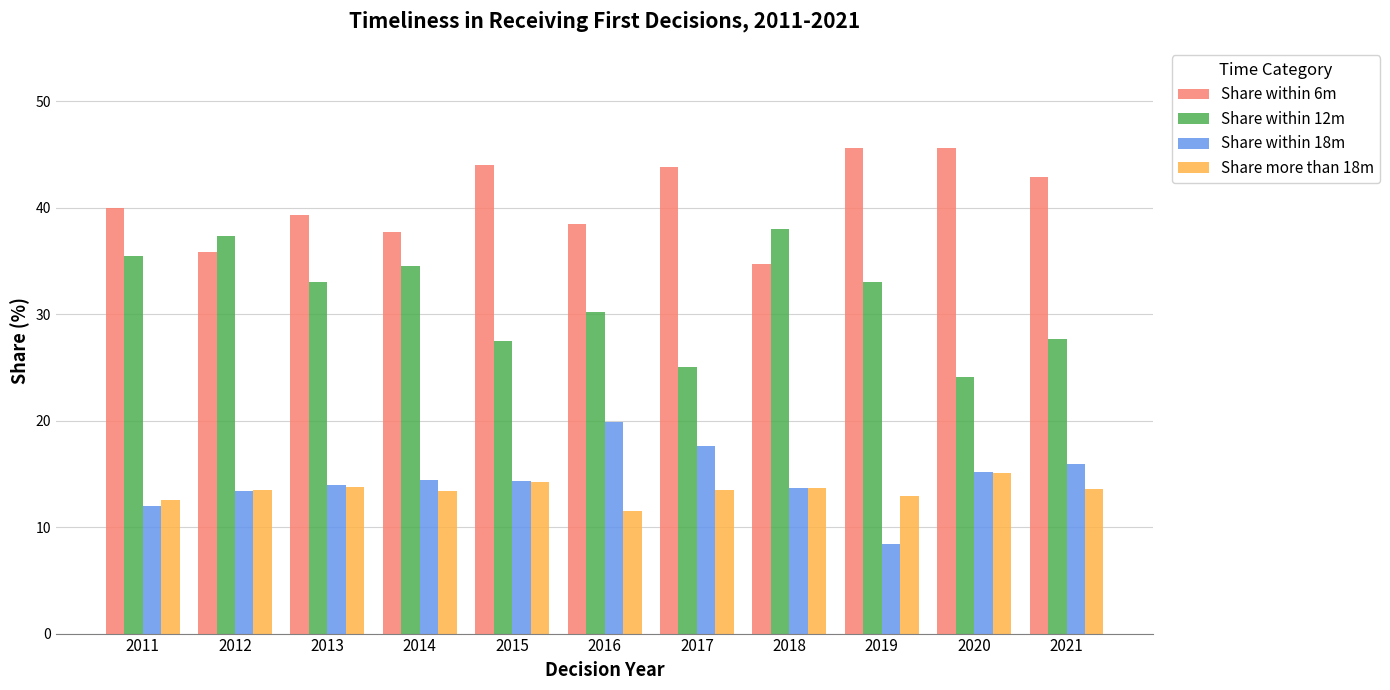

Count the number of categories in the chart.

11